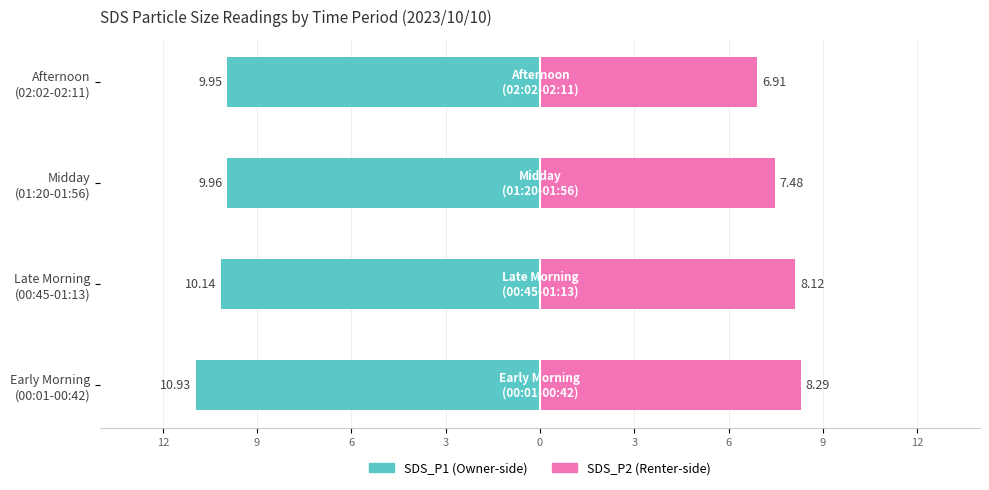

Reading left to right, transcribe all the data shown in this chart.

SDS_P1: -10.9	-10.1	-10.0	-9.9
SDS_P2: 8.3	8.1	7.5	6.9